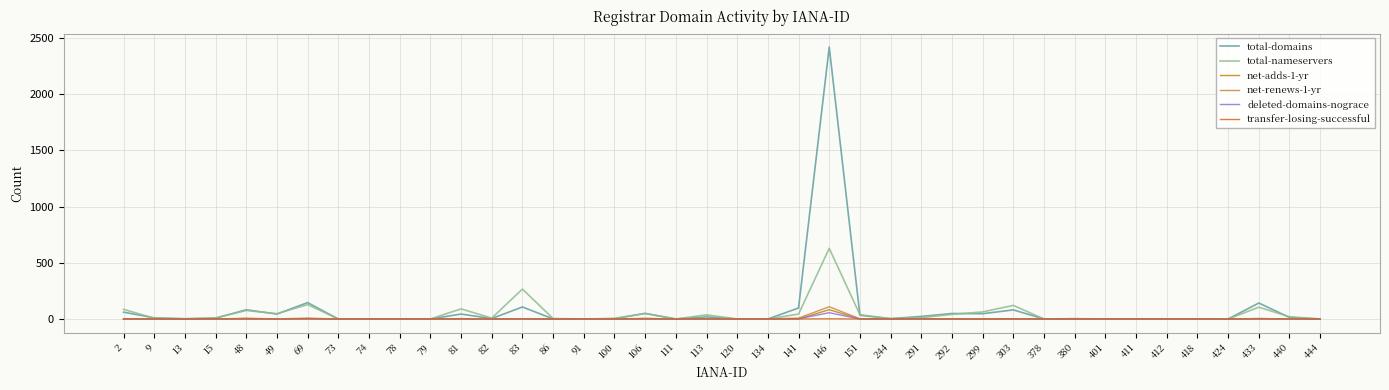

Is it true that total-nameservers equals 0 at 401?

True